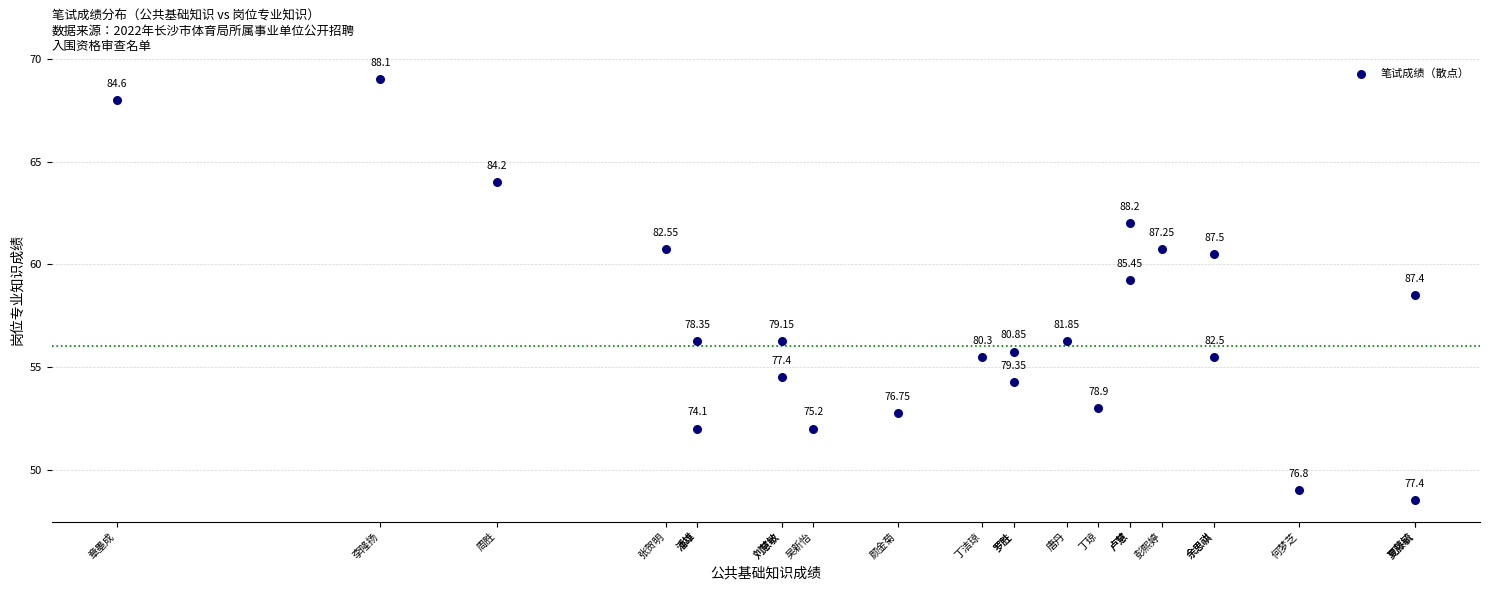

What is the range of X values (max minus min)?

12.3